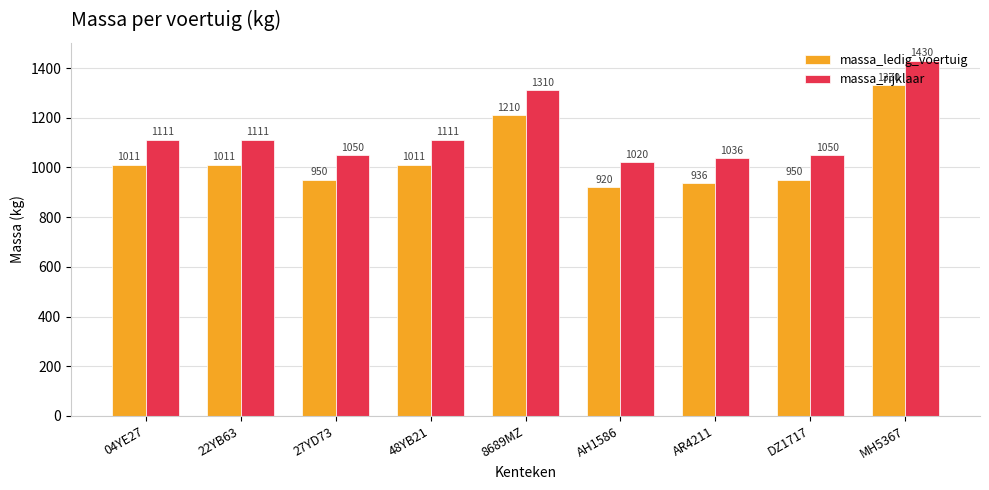

What is the average value of the massa_rijklaar series?

1137